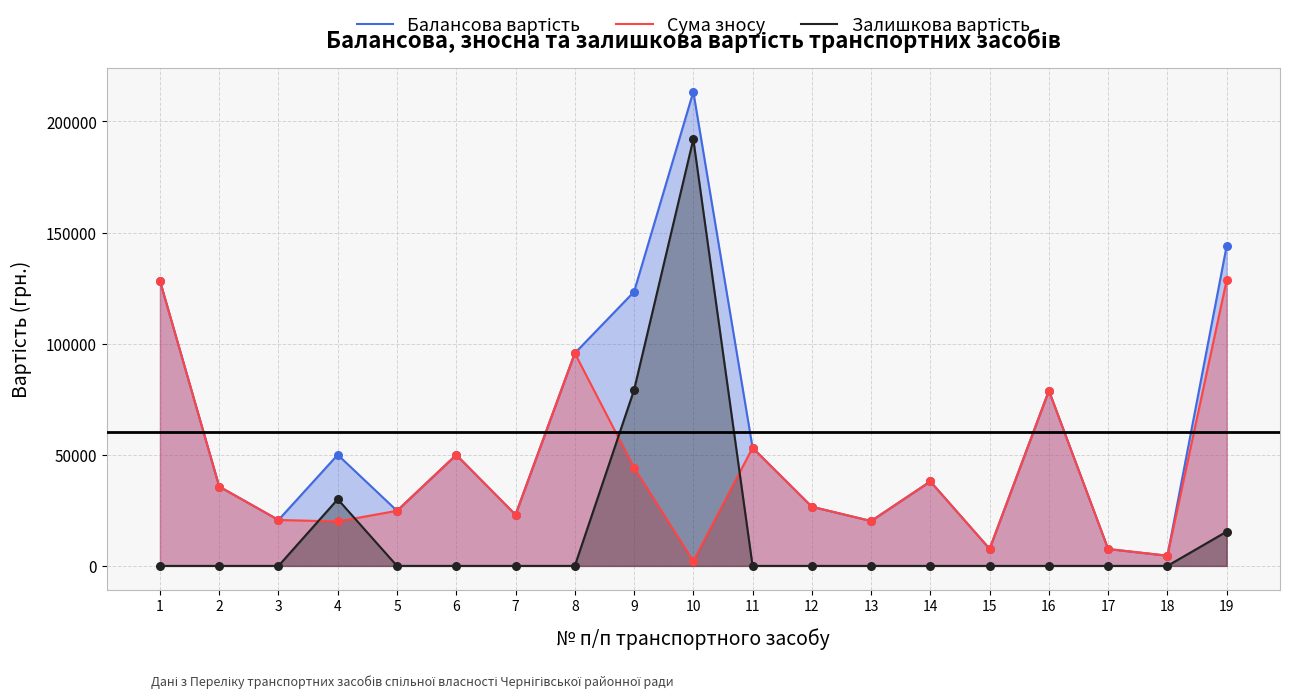

Which series has the largest total across all categories?

Балансова вартість